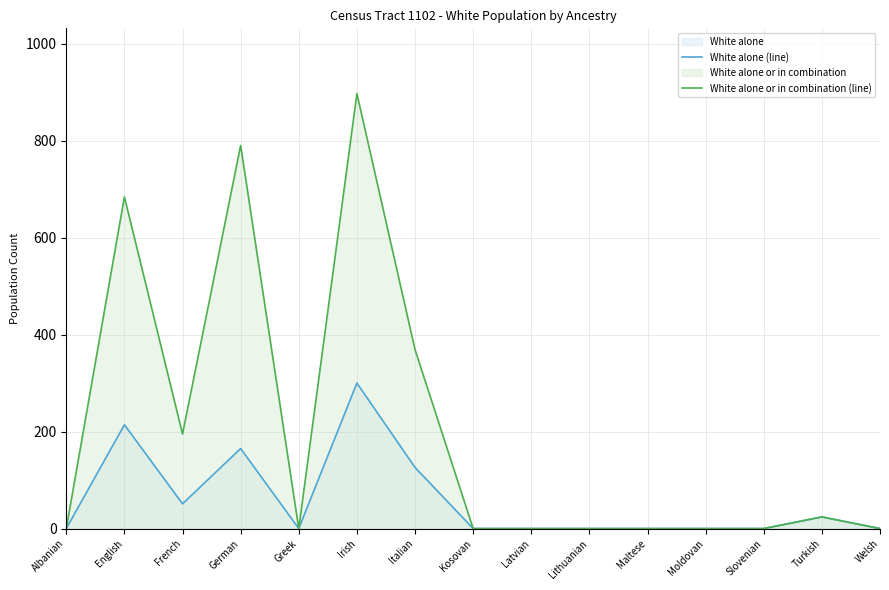

What is the approximate value of White alone (line) at French?

51